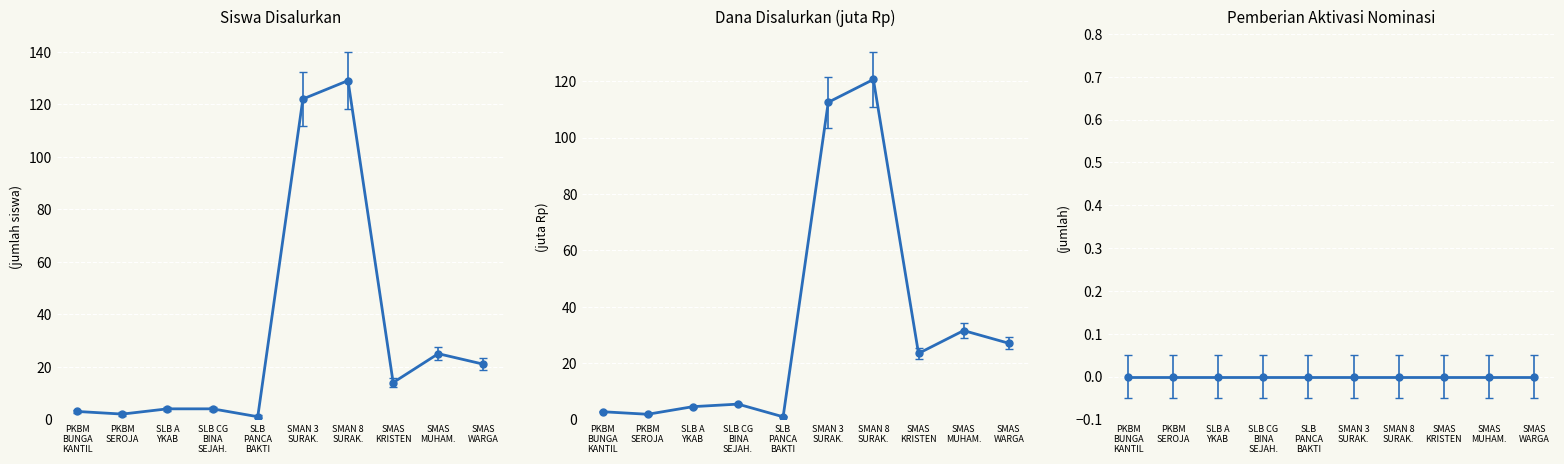

Which has a higher value, SMAS MUHAM. or SLB PANCA BAKTI?

SMAS MUHAM.